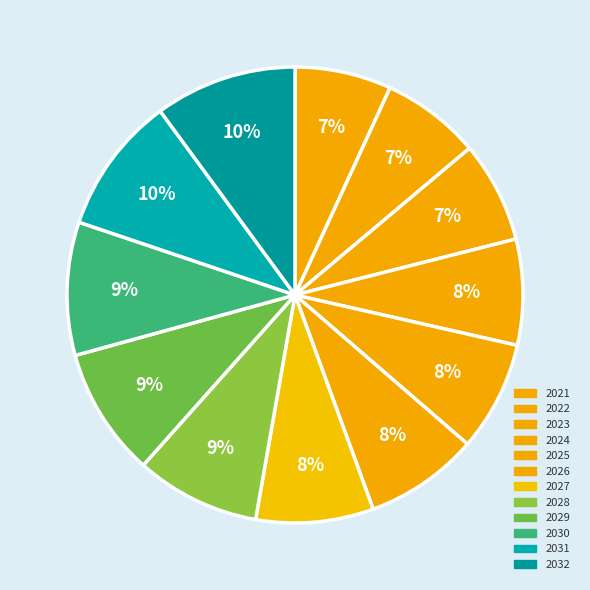

How many segments does this pie chart have?

12